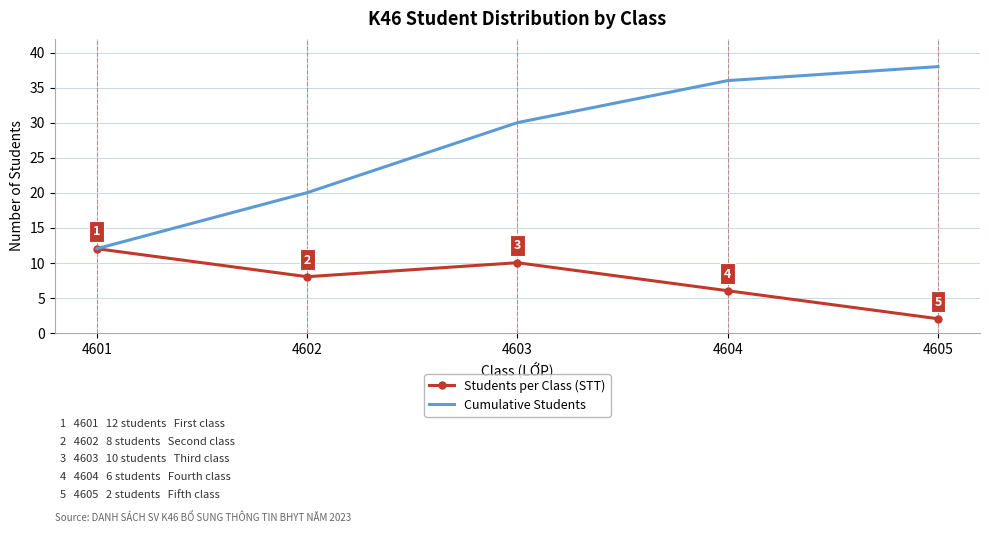

What is the smallest value displayed?

2